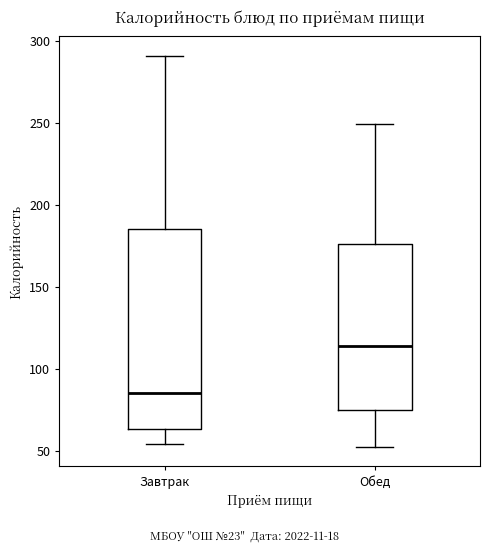

Where is the upper edge of the box for Обед on the y-axis? The values are not printed on the chart, so give them approximately, as read against the axis.

175